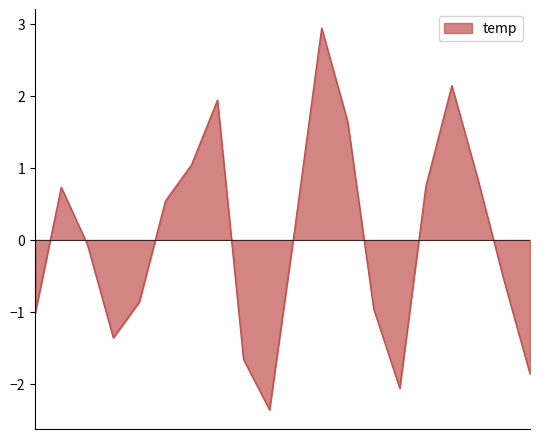

True or false: the data has more than 2 interior local peaks.

True